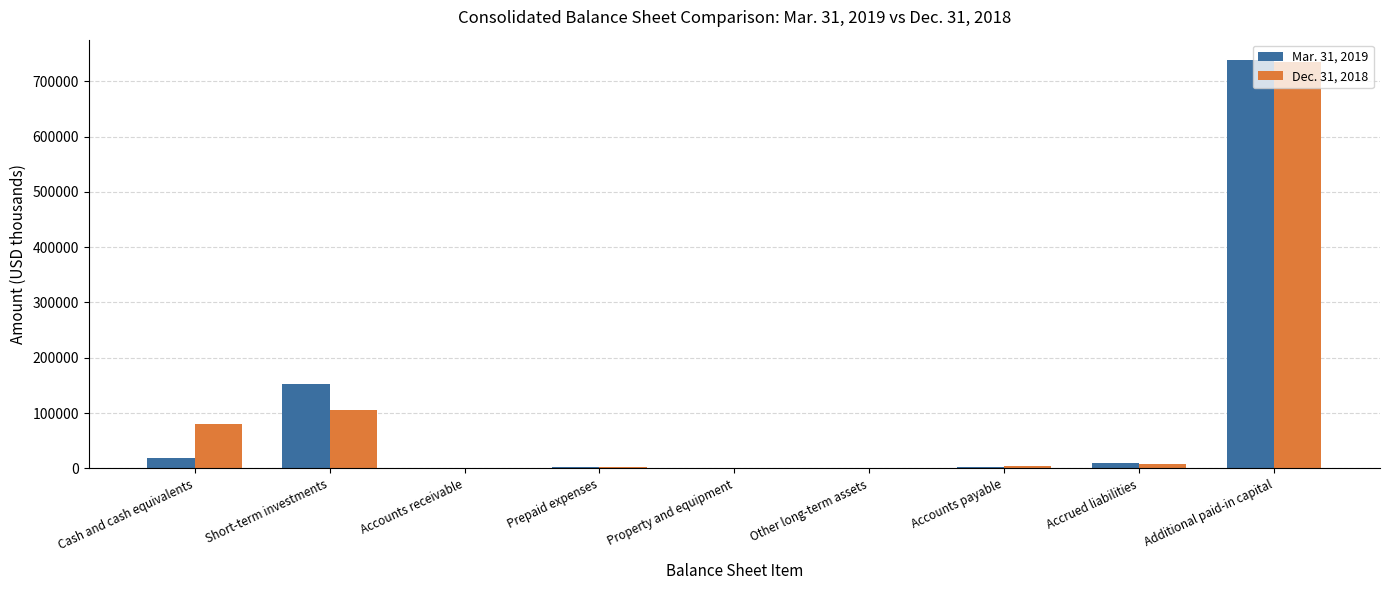

Which series has the widest spread of values?

Mar. 31, 2019